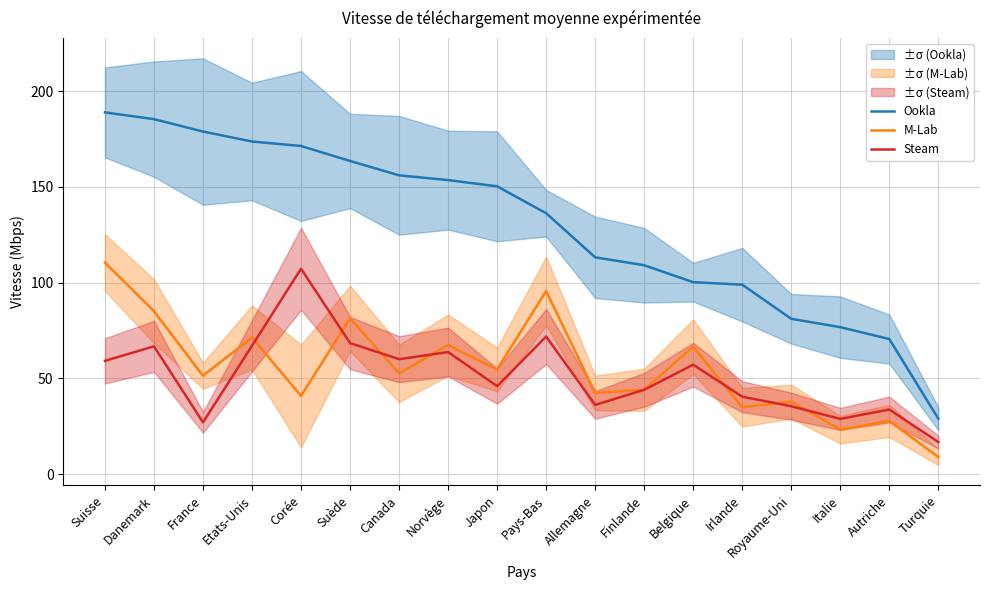

What is the difference between the Steam values at Suède and Japon?

22.5